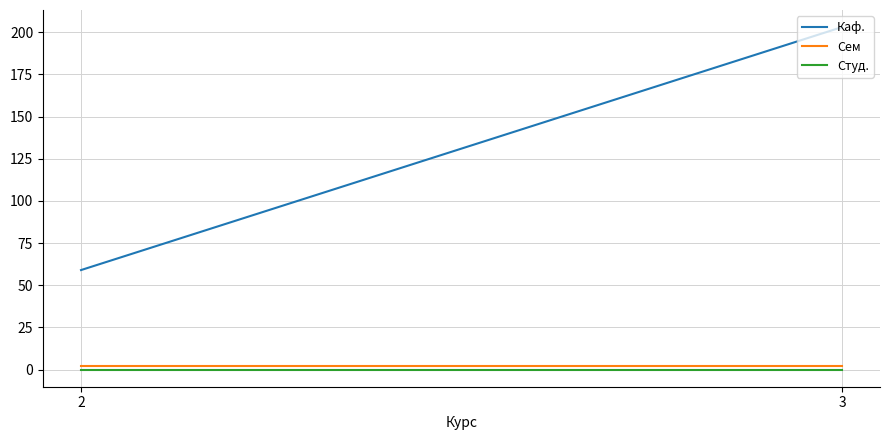

What is the total value across all series at 3?

205